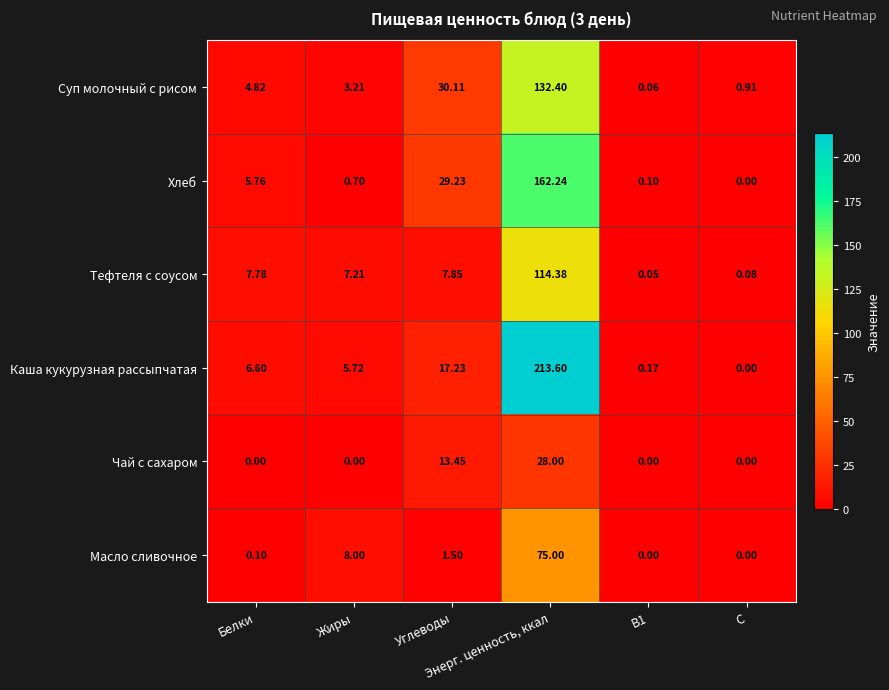

Rank the series by their maximum value, from lowest to highest.

Чай с сахаром, Масло сливочное, Тефтеля с соусом, Суп молочный с рисом, Хлеб, Каша кукурузная рассыпчатая